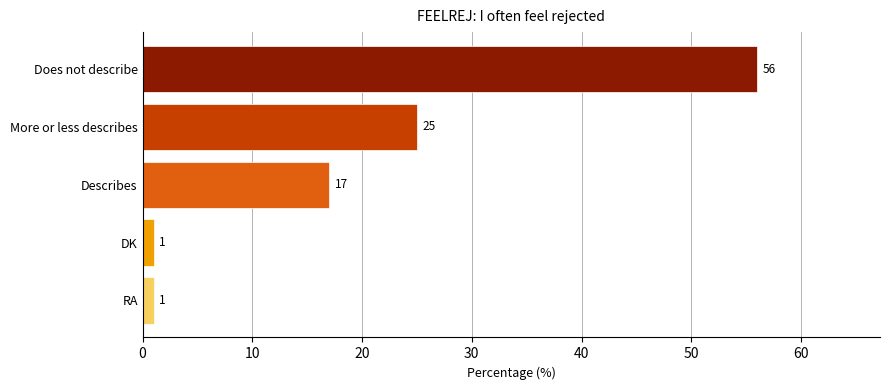

What is the greatest value displayed?

56